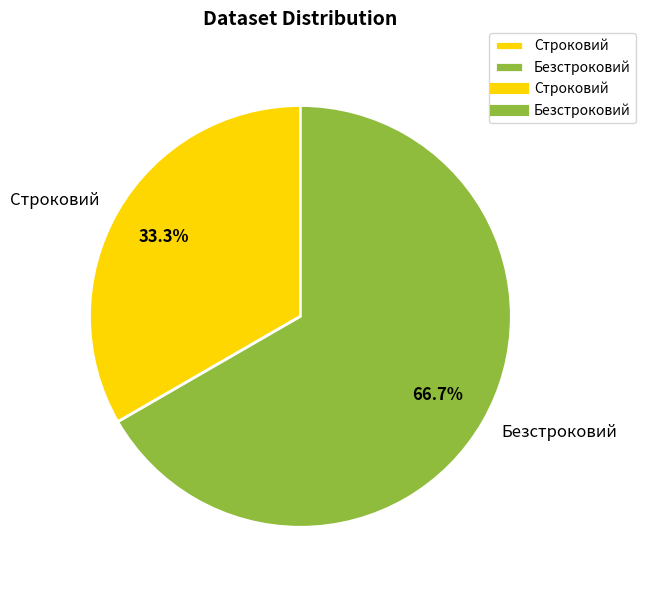

Is the sum of Строковий and Безстроковий greater than half?

Yes